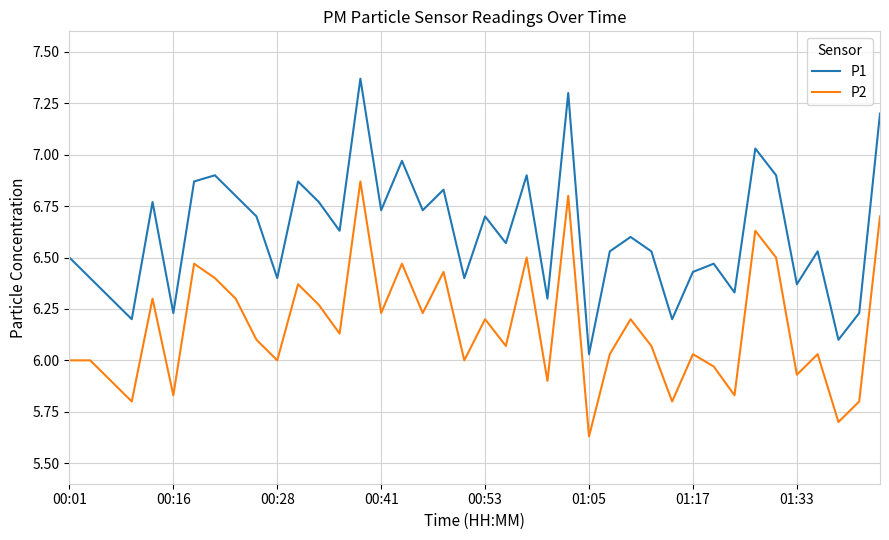

Which series has the largest total across all categories?

P1